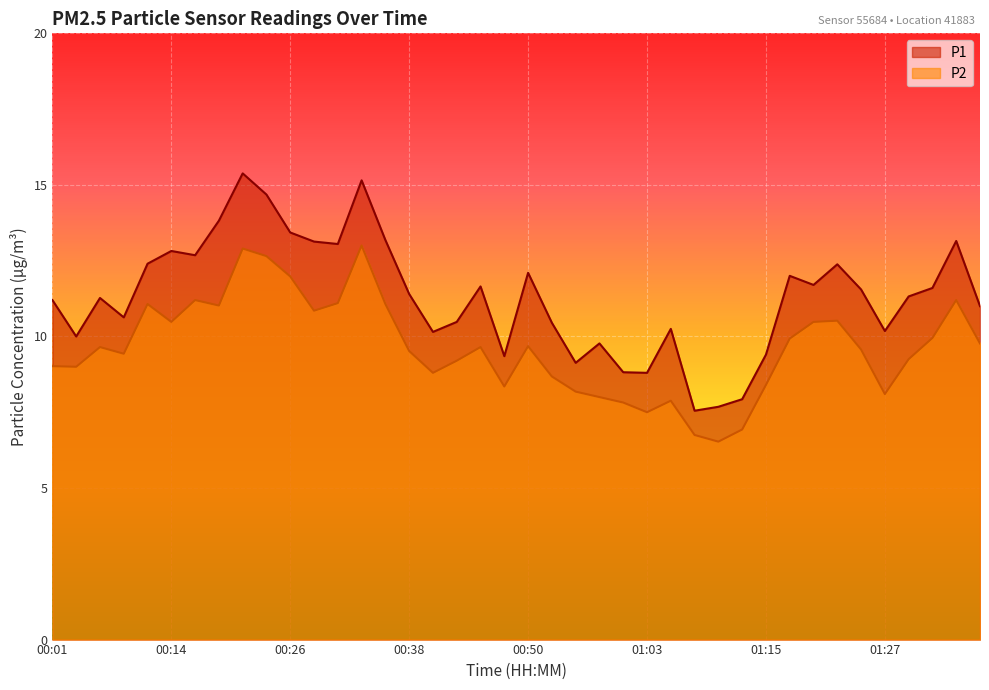

Is the value of P1 at 00:36 greater than the value of P2 at 01:22?

Yes